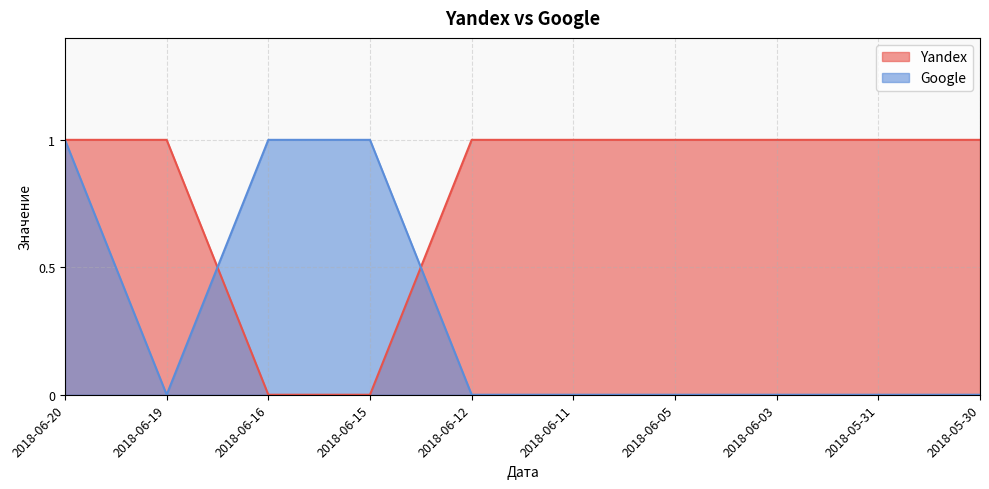

How many interior local valleys does the Google series have?

1